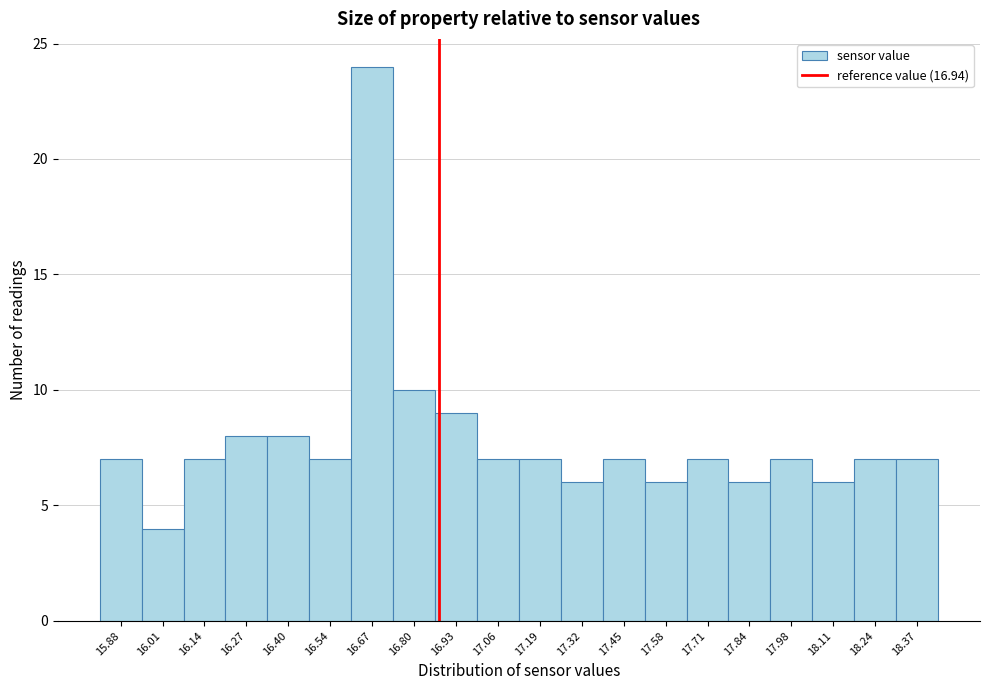

Reading left to right, transcribe all the data shown in this chart.

15.88=7	16.01=4	16.14=7	16.27=8	16.40=8	16.54=7	16.67=24	16.80=10	16.93=9	17.06=7	17.19=7	17.32=6	17.45=7	17.58=6	17.71=7	17.84=6	17.98=7	18.11=6	18.24=7	18.37=7